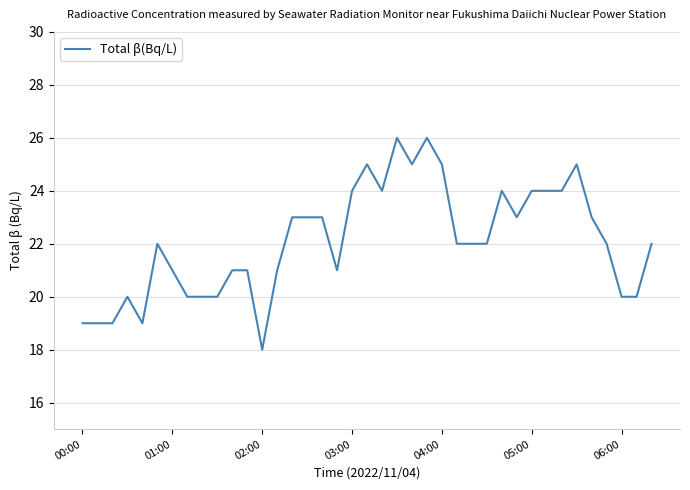

True or false: the data has more than 0 interior local peaks.

True